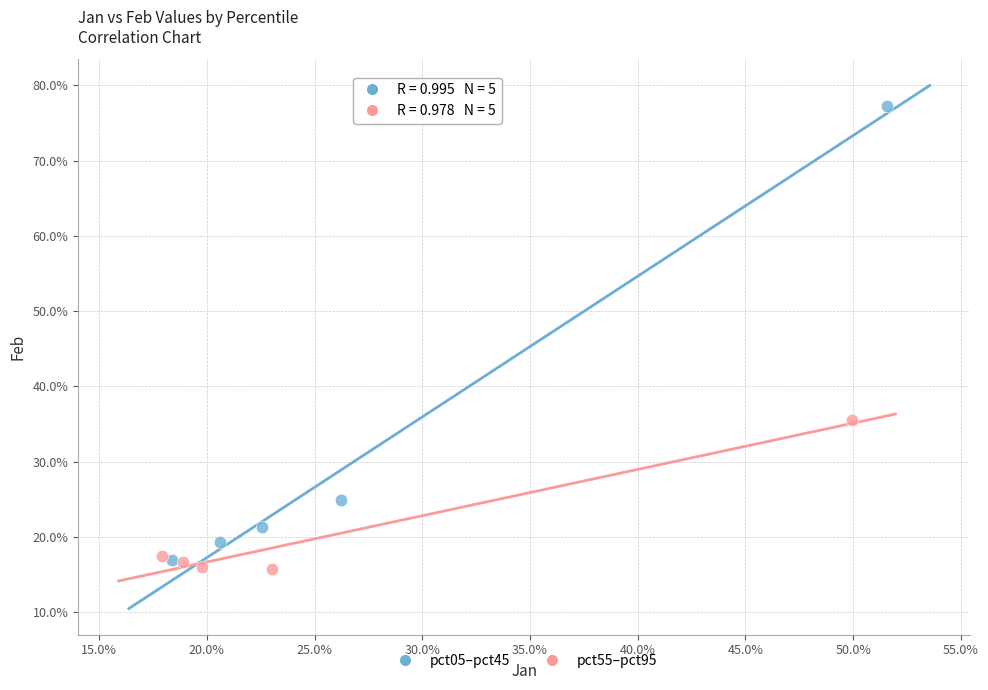

Which series reaches the maximum Y coordinate?

pct05–pct45